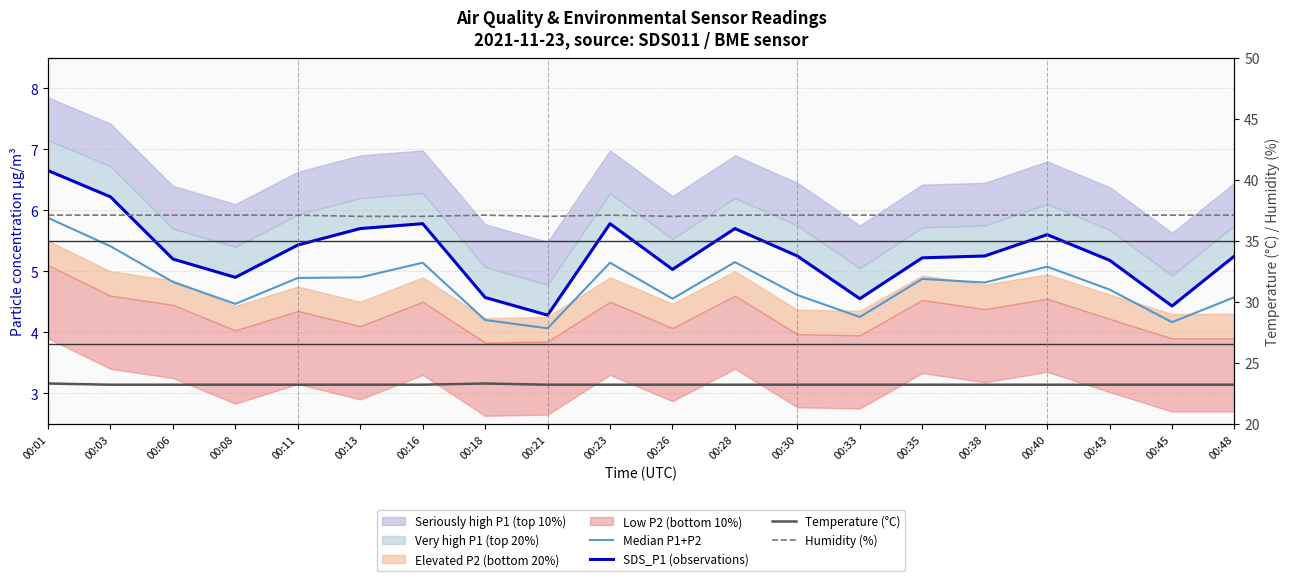

How many Temperature (°C) values are between 23 and 24?

20